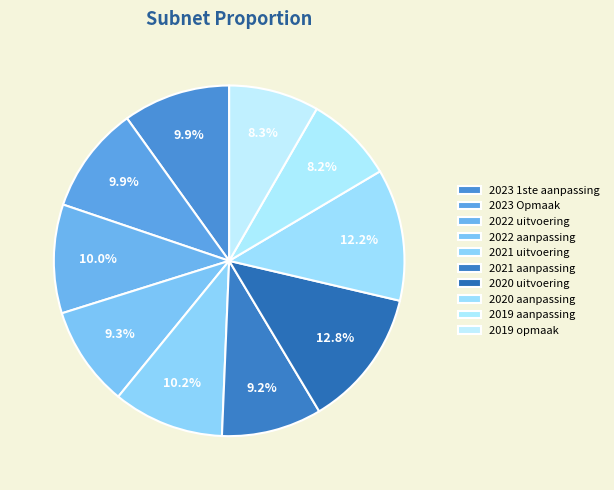

Is there a majority slice in this chart?

No